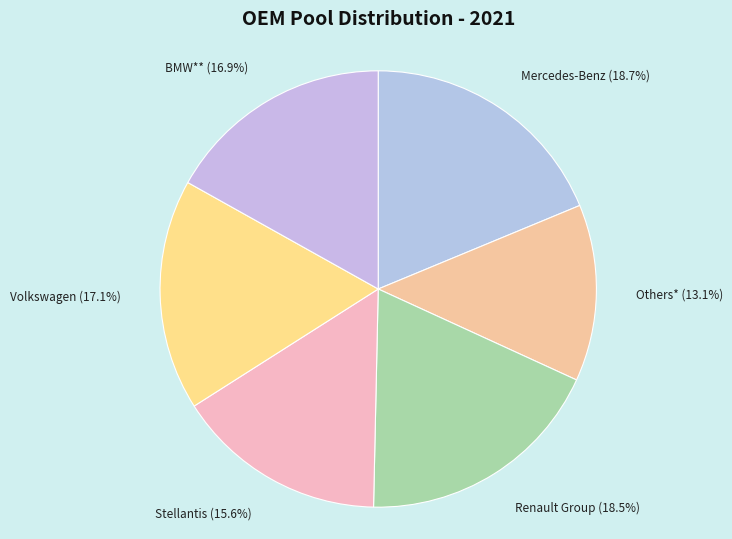

Combined, do Mercedes-Benz and Volkswagen account for over 50%?

No